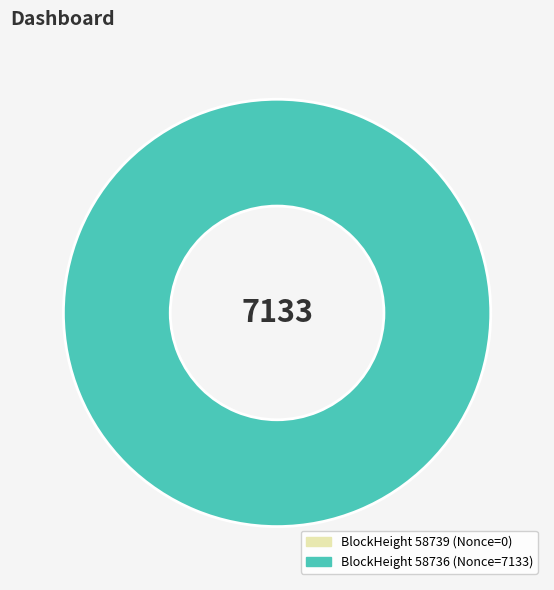

How many slices are in this pie chart?

2